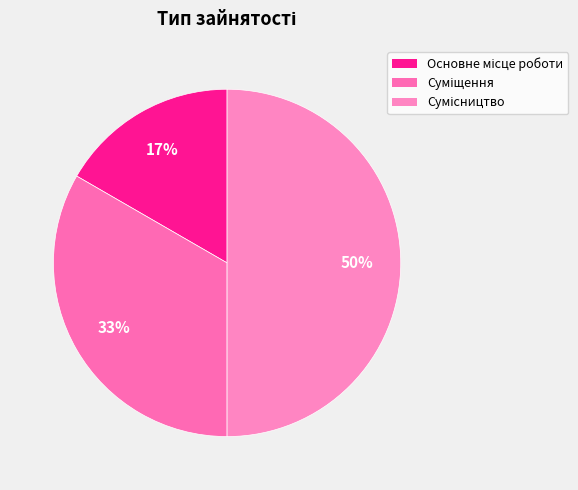

Approximately how many times larger is the value at Суміщення compared to Сумісництво?

0.7